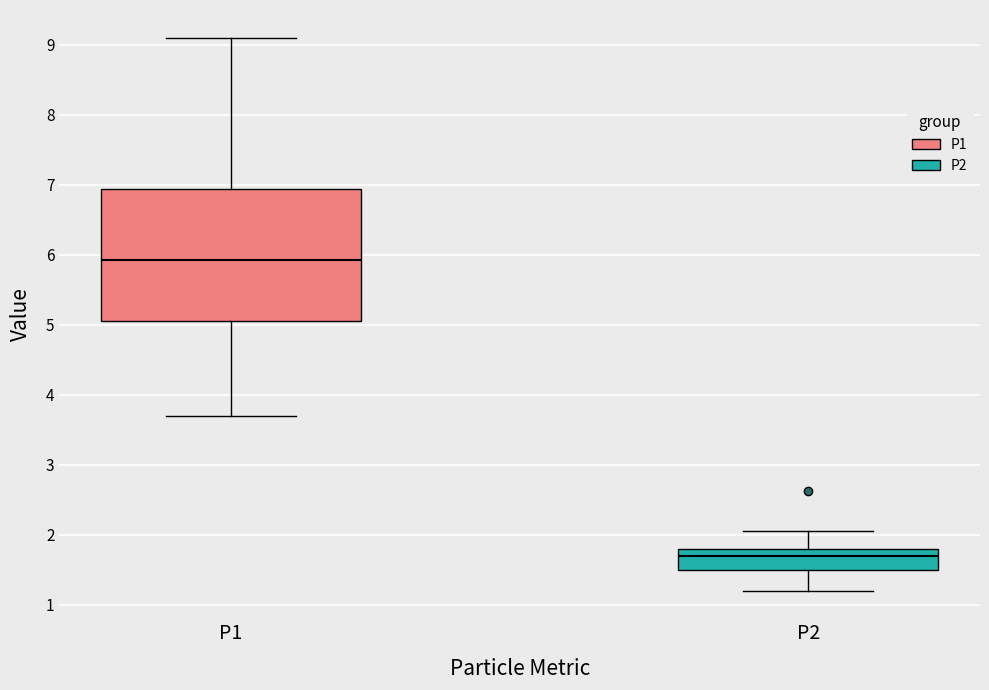

Which box has the lowest median line?

P2